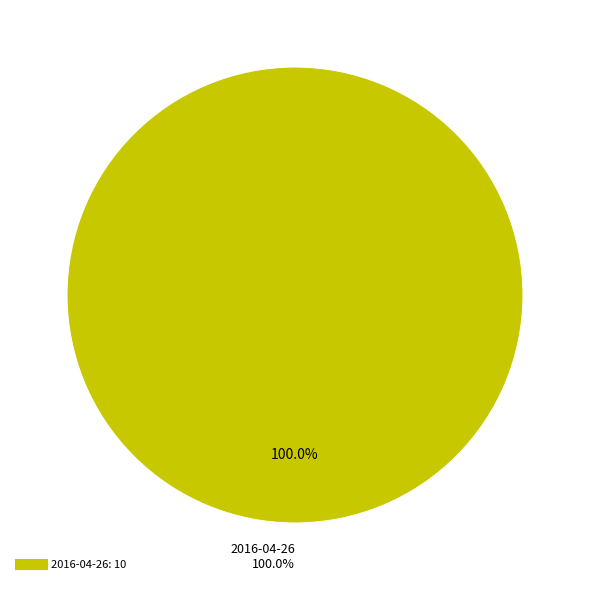

Which category accounts for the majority?

2016-04-26